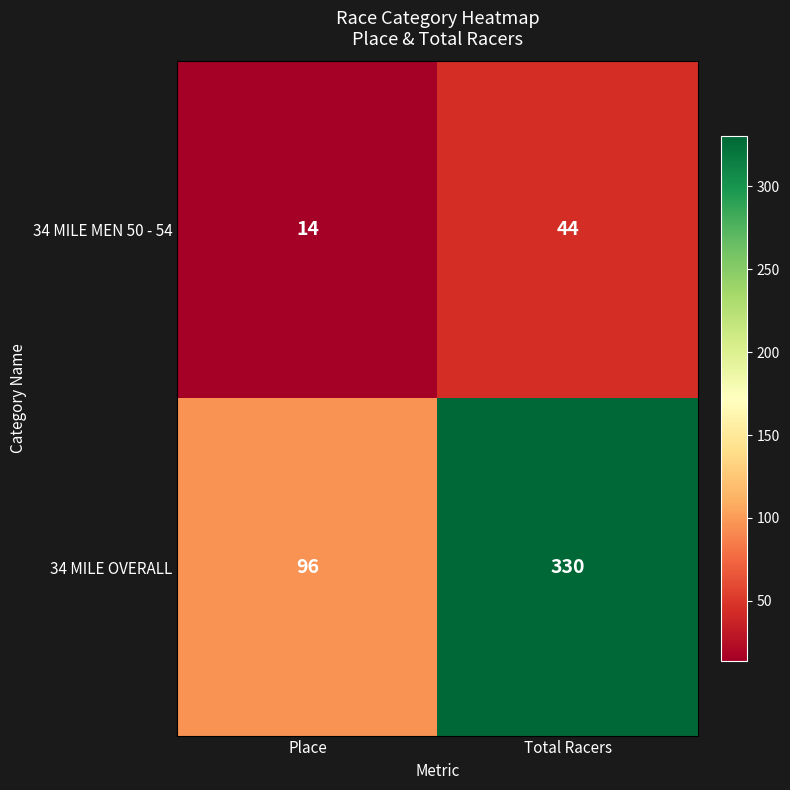

Rank the series by their average value, from highest to lowest.

34 MILE OVERALL, 34 MILE MEN 50 - 54